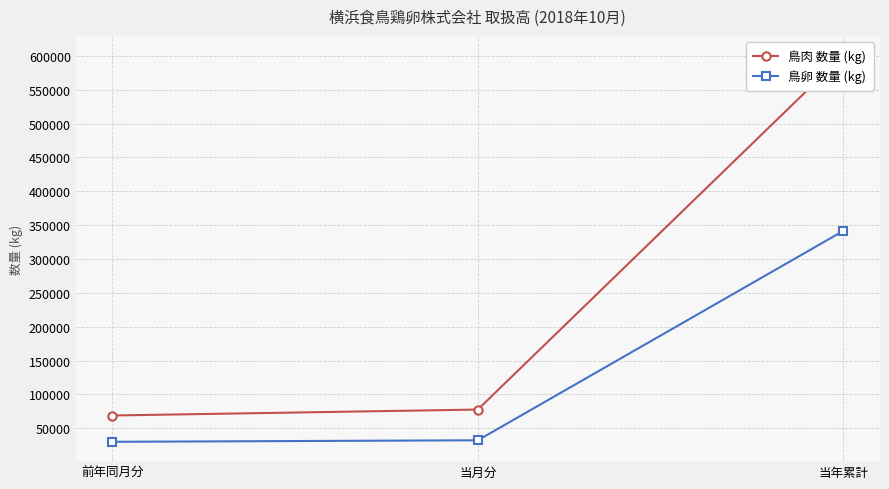

List the labels in order of 鳥肉 数量 (kg) value, smallest first.

前年同月分, 当月分, 当年累計